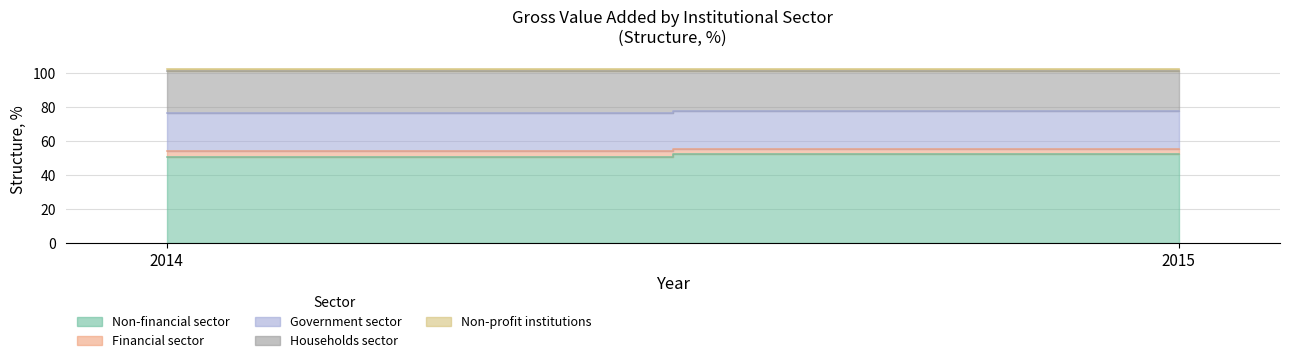

The Non-financial sector series shows 89.6 at 2015. True or false?

False